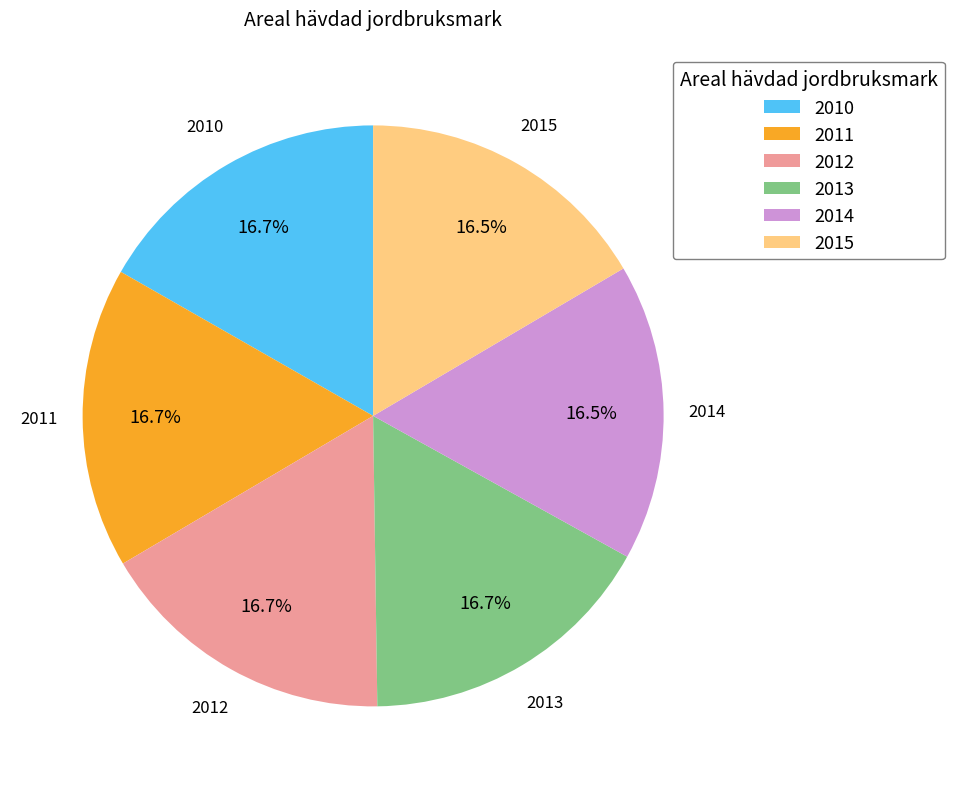

Is the sum of 2010 and 2014 greater than half?

No